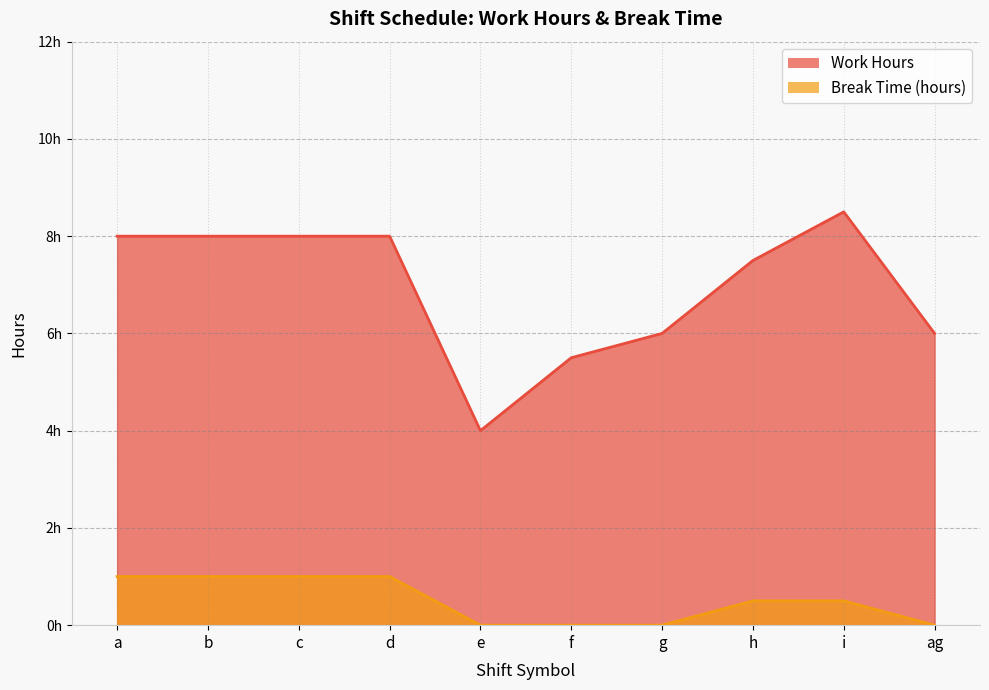

True or false: Break Time (hours) and Work Hours intersect in this chart.

False